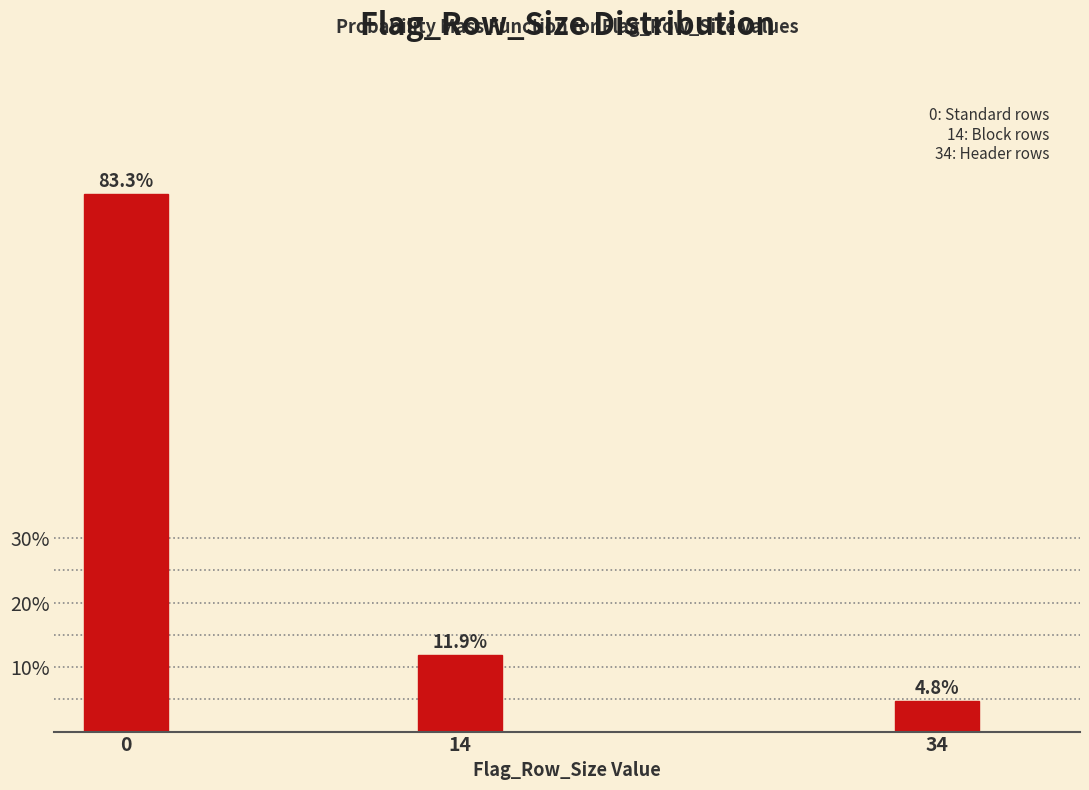

Reading left to right, transcribe all the data shown in this chart.

0=83.3	14=11.9	34=4.8